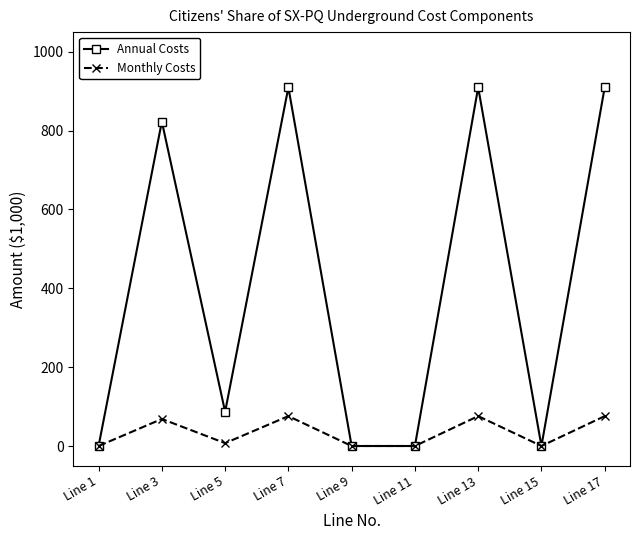

Which series has the largest range (max minus min)?

Annual Costs